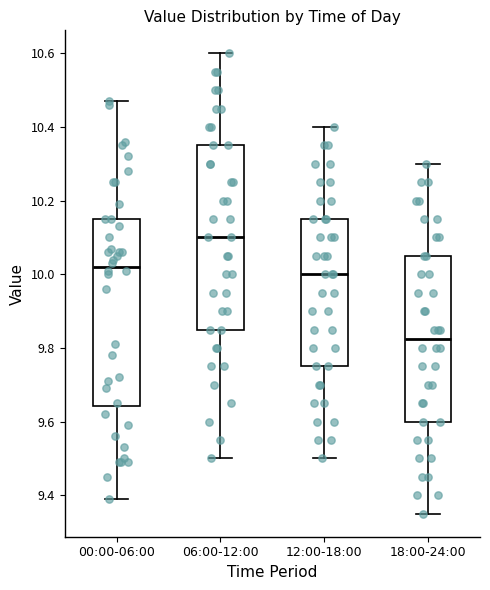

Reading left to right, transcribe this box plot: for each box, give where its median line is, the range the box spans, and where its two whiskers end, as read against the y-axis. The values are not printed on the chart, so give them approximately, as read against the axis.

00:00-06:00: median 10.02, box 9.64 to 10.16, whiskers 9.40 to 10.48
06:00-12:00: median 10.10, box 9.86 to 10.36, whiskers 9.50 to 10.60
12:00-18:00: median 10.00, box 9.76 to 10.16, whiskers 9.50 to 10.40
18:00-24:00: median 9.82, box 9.60 to 10.06, whiskers 9.36 to 10.30